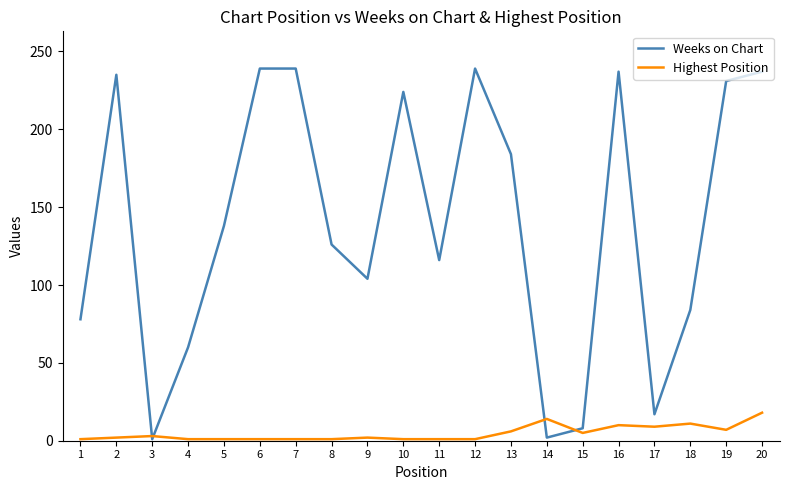

What is the maximum value shown in the chart?

239